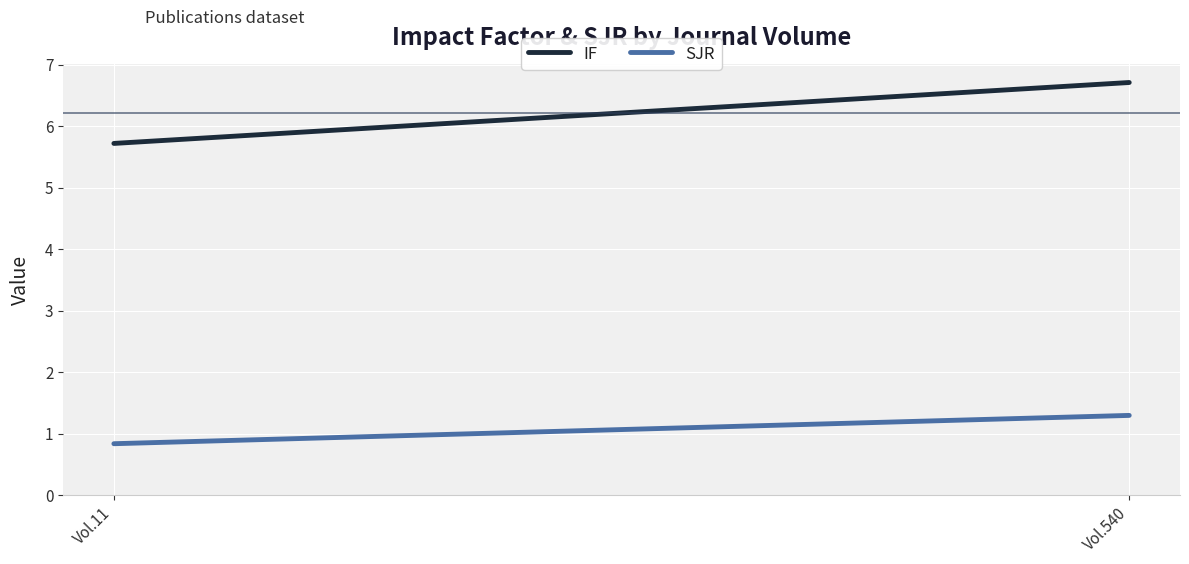

What is the total value across all series at Vol.540?

8.0